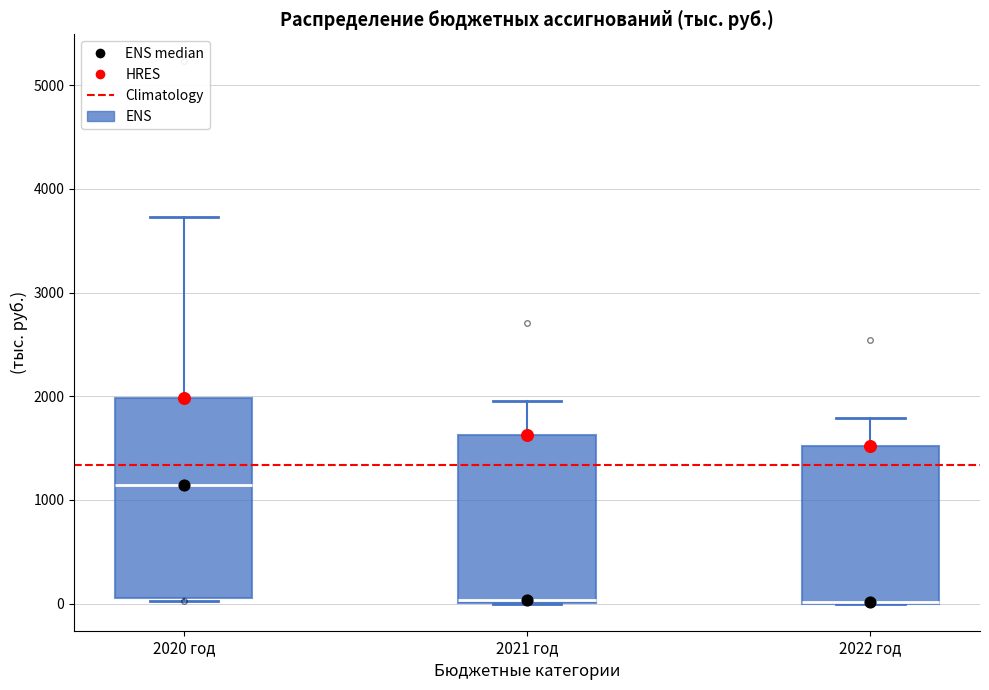

Reading left to right, transcribe this box plot: for each box, give where its median line is, the range the box spans, and where its two whiskers end, as read against the y-axis. The values are not printed on the chart, so give them approximately, as read against the axis.

2020 год: median 1100, box 100 to 2000, whiskers 0 to 3700
2021 год: median 0, box 0 to 1600, whiskers 0 to 2000
2022 год: median 0 (drawn on the box's lower edge), box 0 to 1500, whiskers 0 to 1800